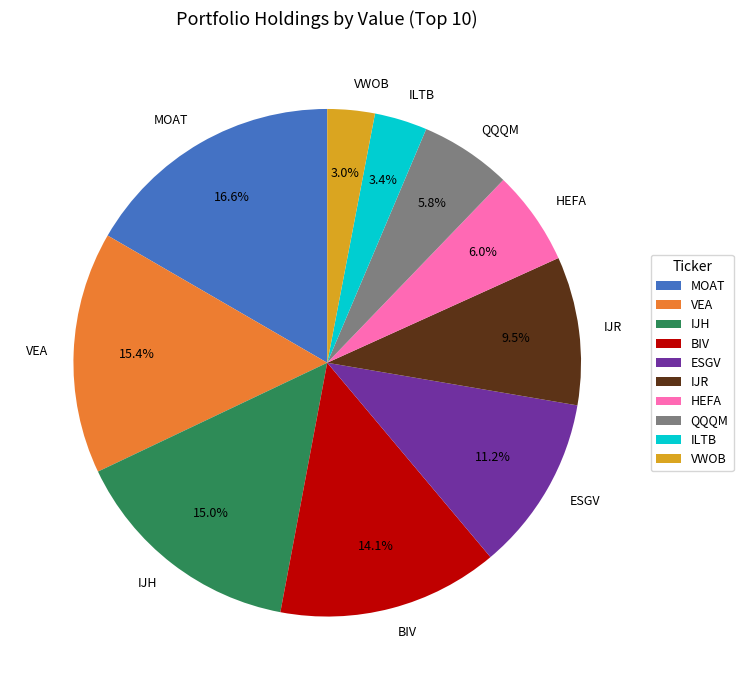

Which category has the biggest portion of the pie?

MOAT